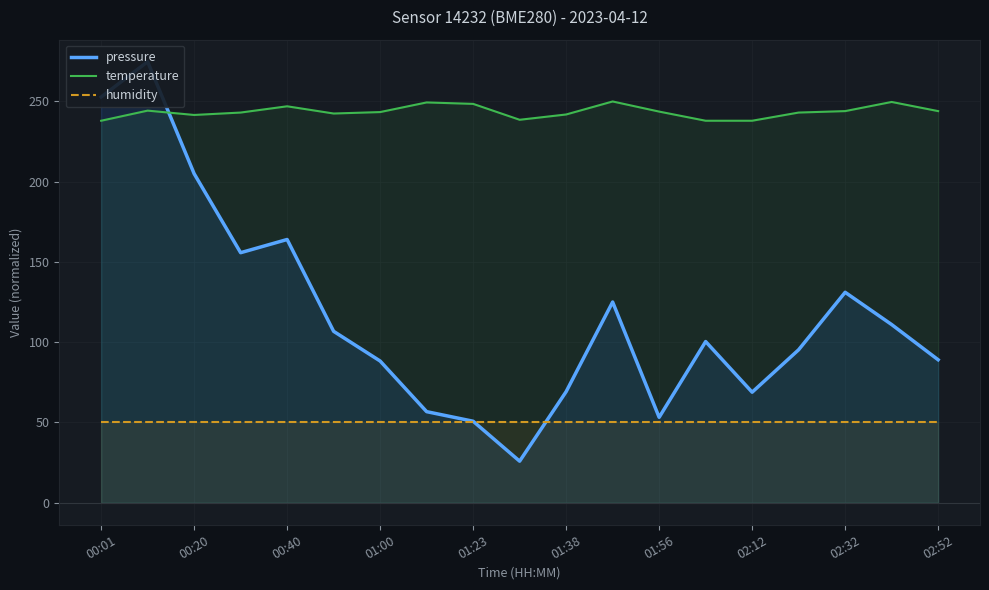

What is the minimum value for temperature?

237.9